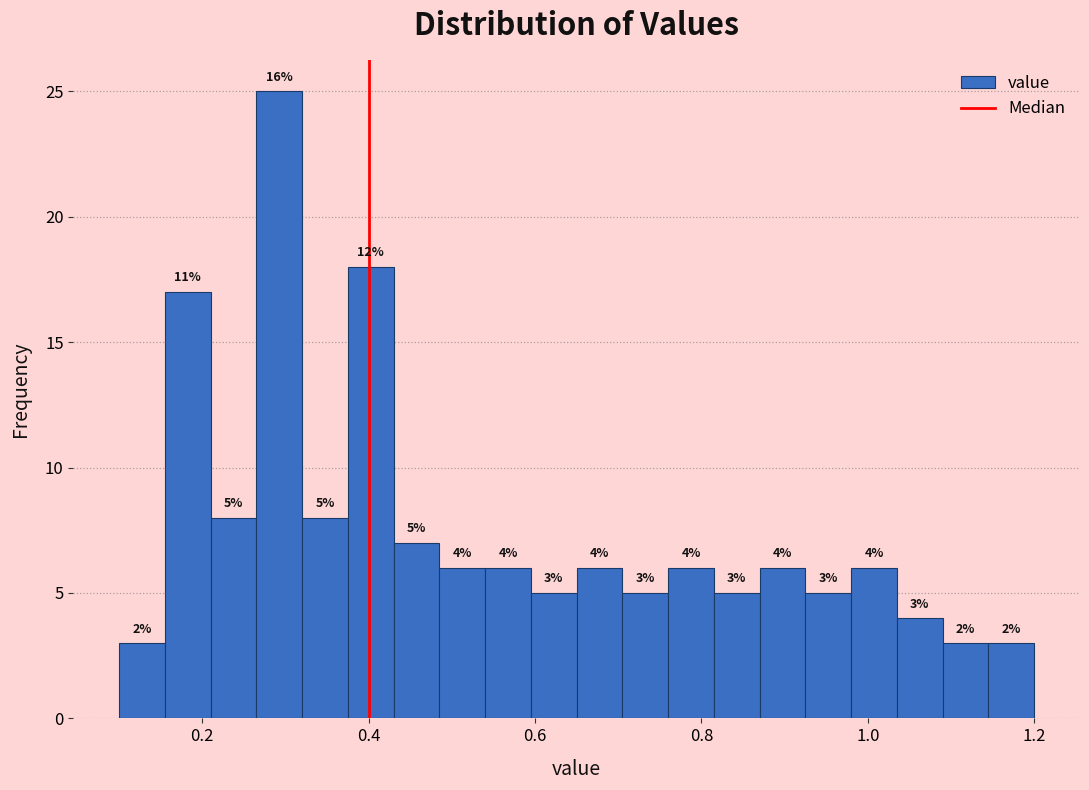

Around what value on the x-axis is the tallest bar? Give the approximate position of its centre, as read against the axis.

0.30